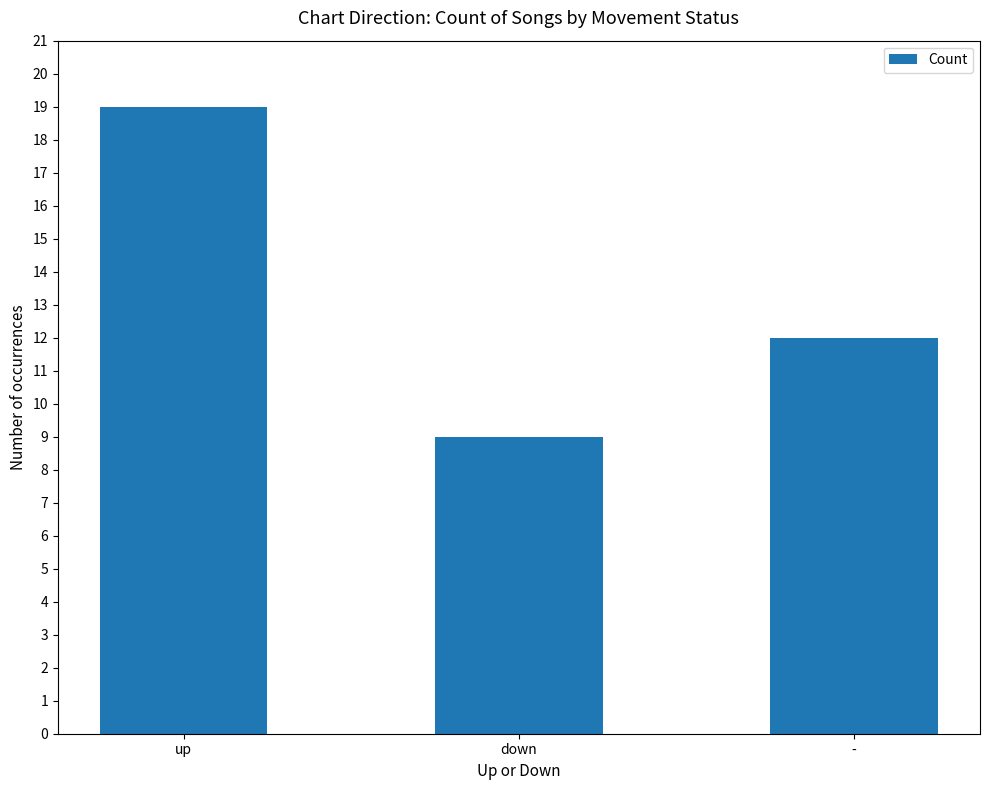

How many distinct data groups are displayed?

1